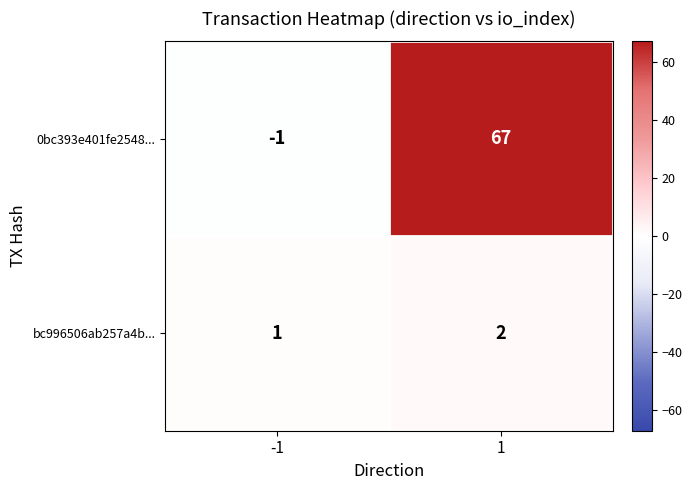

What is the average value of the 0bc393e401fe2548... series?

33